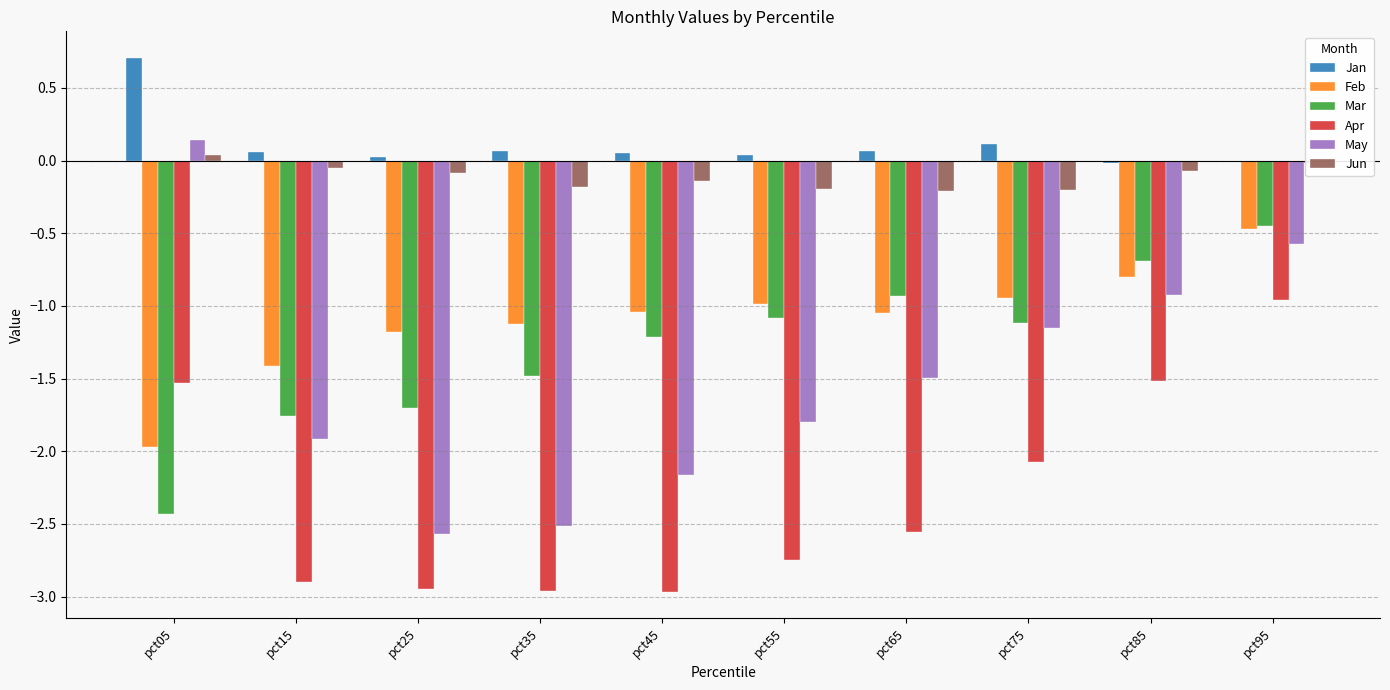

At which category is the sum across all series the highest?

pct95